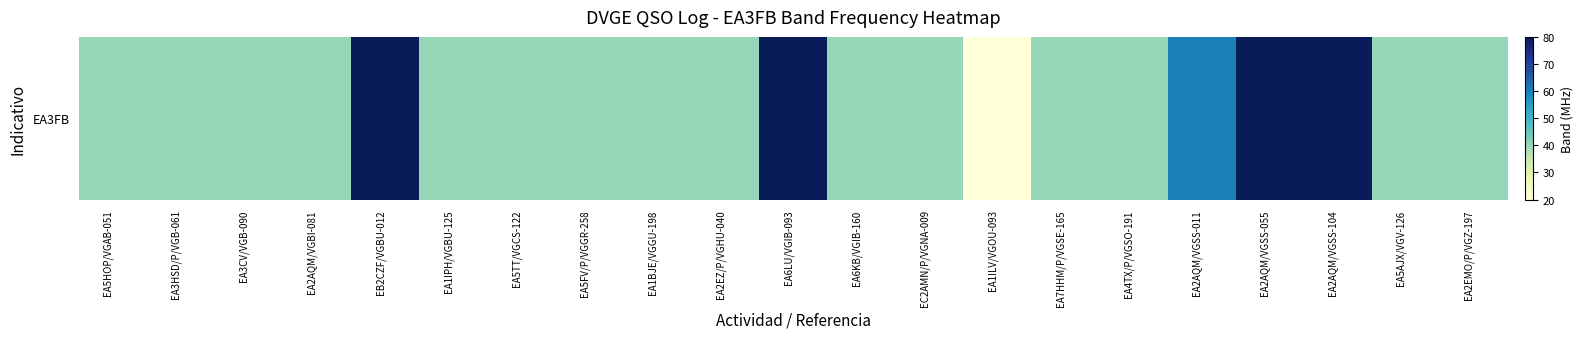

List the labels in order of value, smallest first.

EA1ILV/VGOU-093, EA5HOP/VGAB-051, EA3HSD/P/VGB-061, EA3CV/VGB-090, EA2AQM/VGBI-081, EA1IPH/VGBU-125, EA5TT/VGCS-122, EA5FV/P/VGGR-258, EA1BJE/VGGU-198, EA2EZ/P/VGHU-040, EA6KB/VGIB-160, EC2AMN/P/VGNA-009, EA7HHM/P/VGSE-165, EA4TX/P/VGSO-191, EA5AJX/VGV-126, EA2EMO/P/VGZ-197, EA2AQM/VGSS-011, EB2CZF/VGBU-012, EA6LU/VGIB-093, EA2AQM/VGSS-055, EA2AQM/VGSS-104